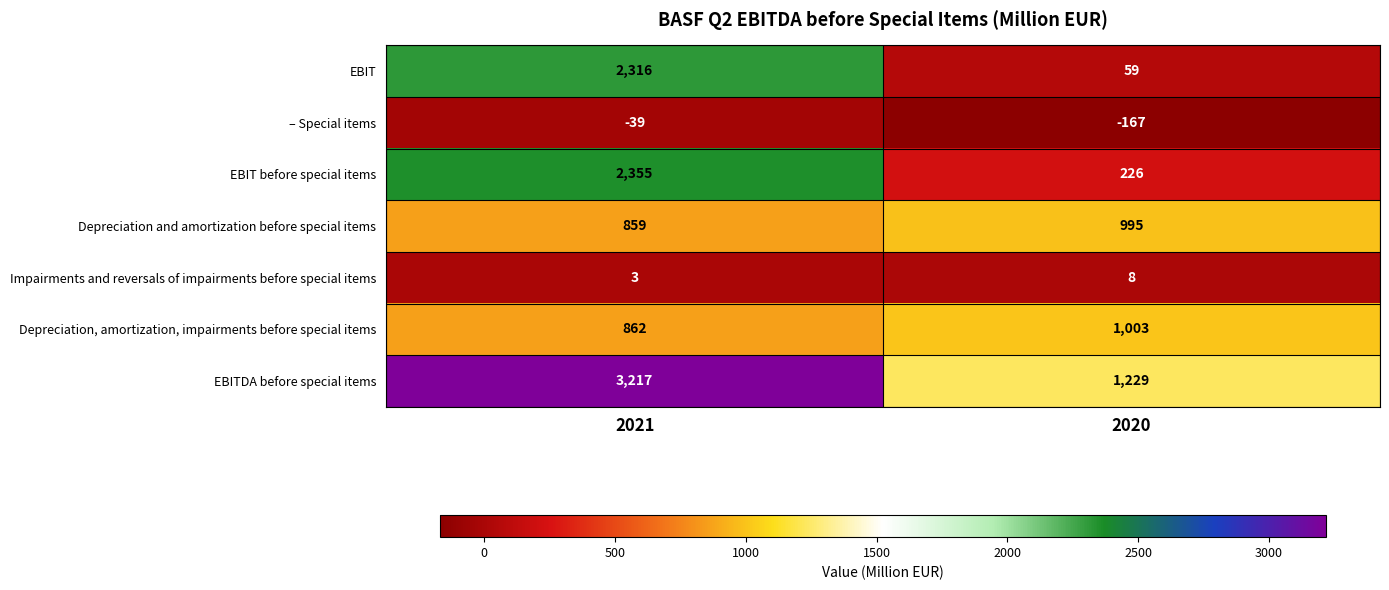

What is the average value of the EBITDA before special items series?

2223